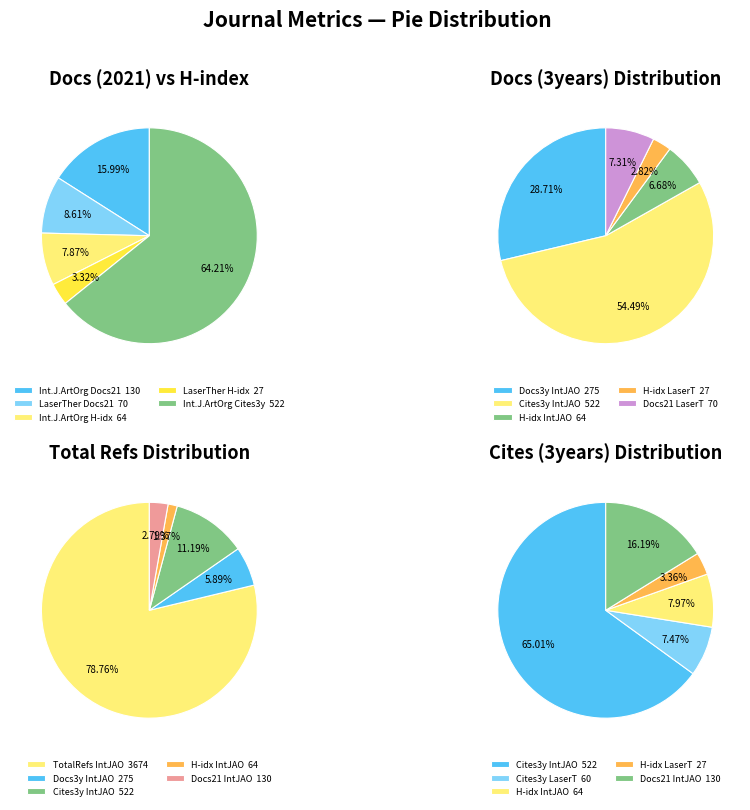

Between International Journal of Artificial Organs and Laser Therapy, which series saw the biggest shift?

Total Refs.